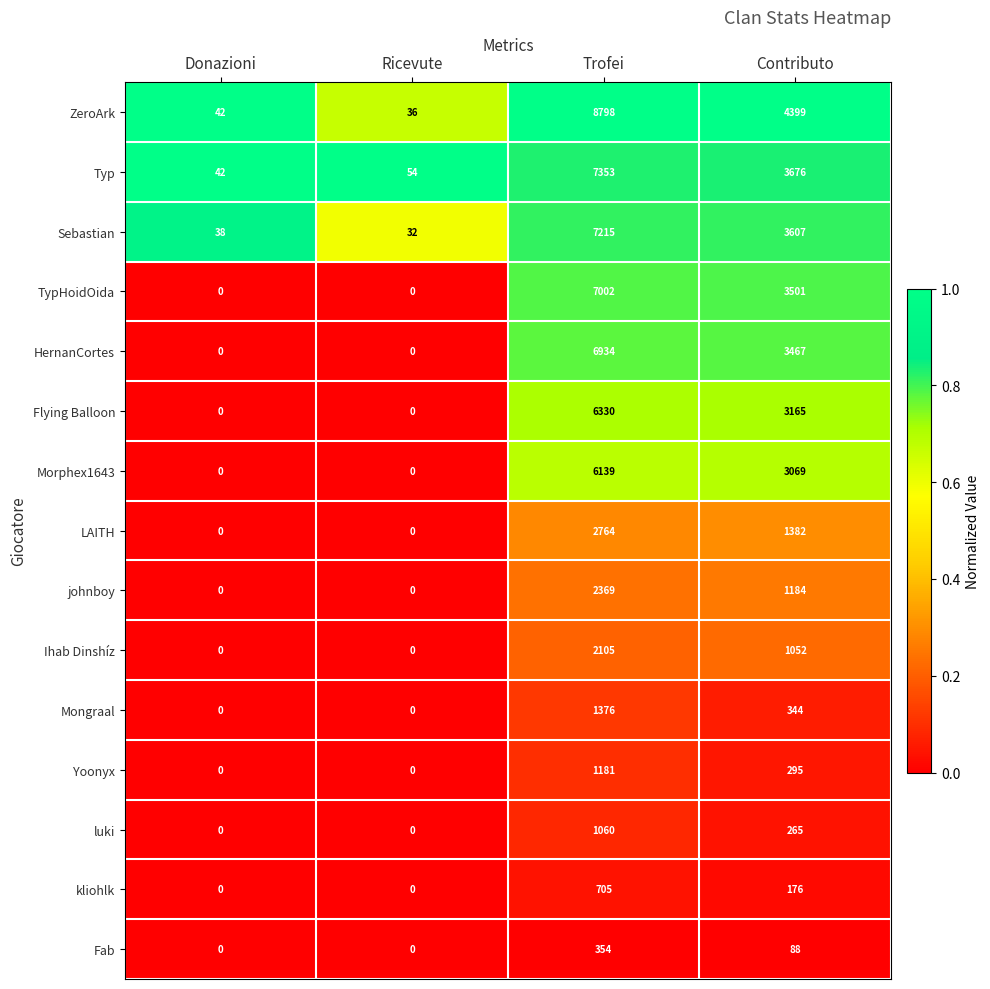

What is the difference between the highest and lowest values at Trofei?

8444